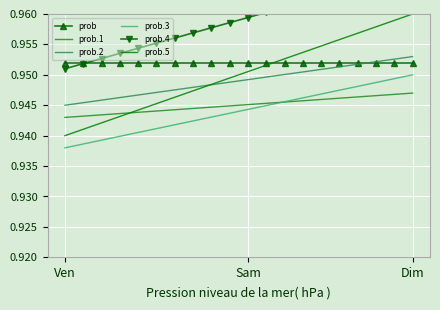

What is the smallest value displayed?

0.9